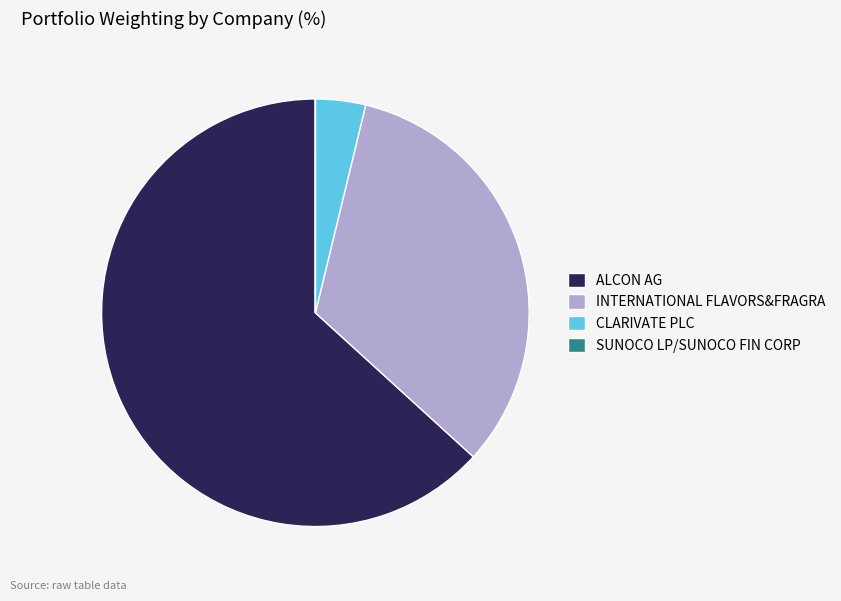

Which slice represents more than half of the pie?

ALCON AG